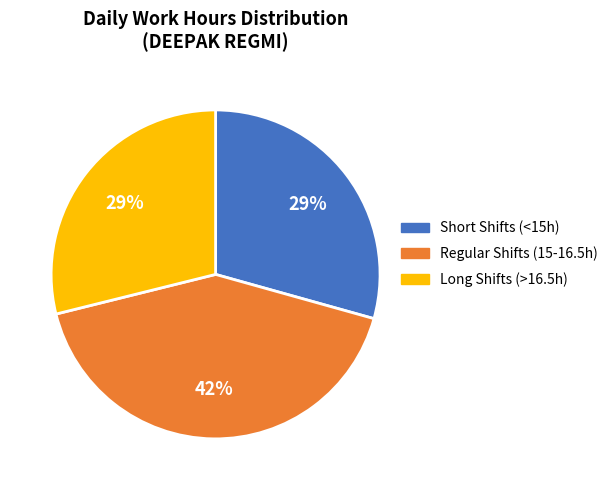

What is the largest slice in the pie chart?

Regular Shifts (15-16.5h)